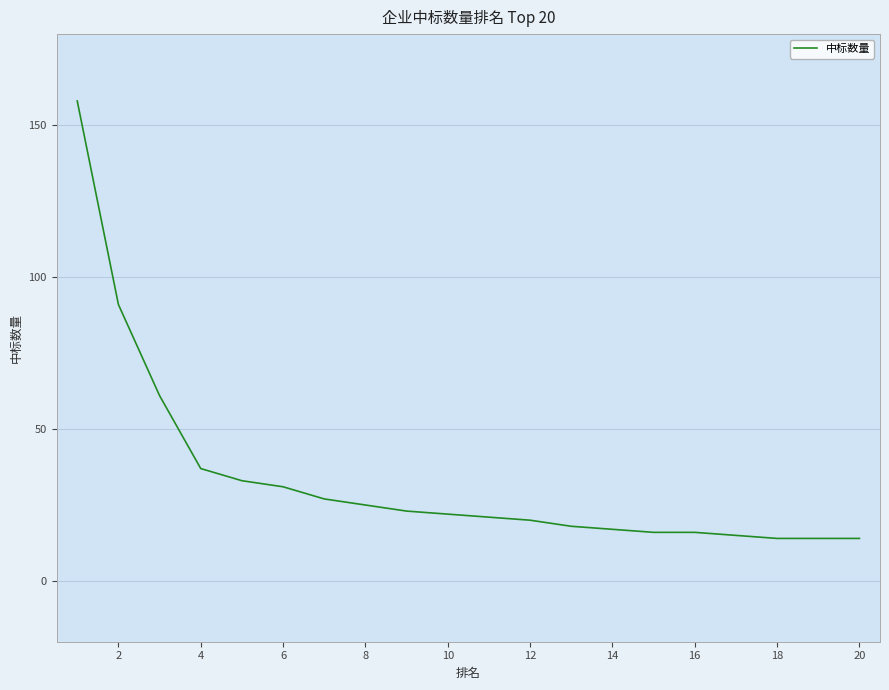

Reading left to right, extract all data points from this chart.

158	91	61	37	33	31	27	25	23	22	21	20	18	17	16	16	15	14	14	14